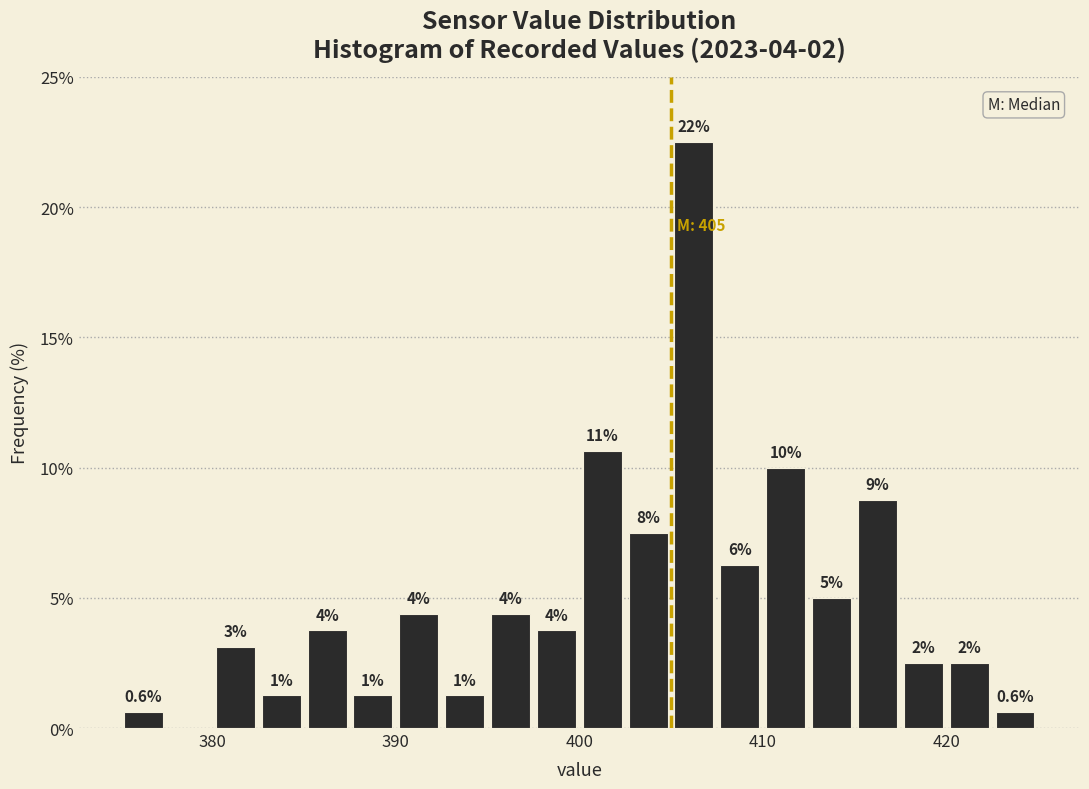

Around what value on the x-axis is the tallest bar? Give the approximate position of its centre, as read against the axis.

406